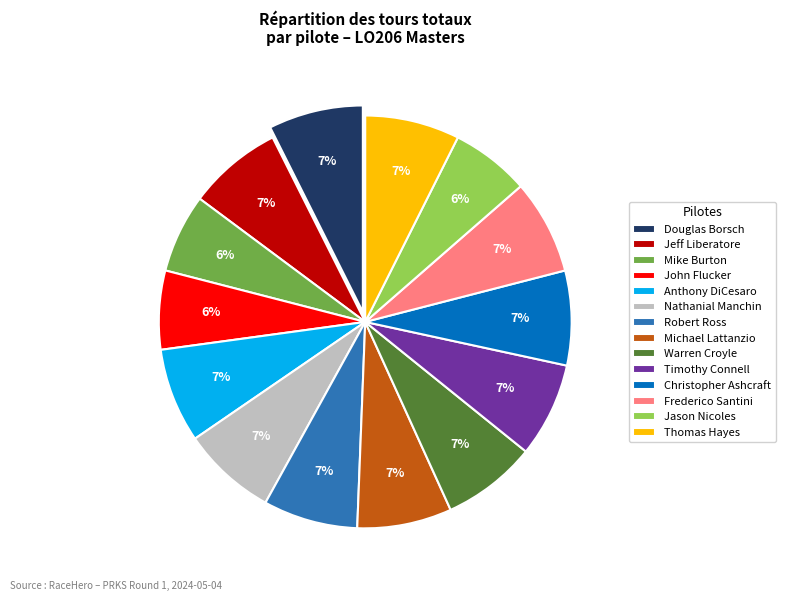

How many segments does this pie chart have?

14